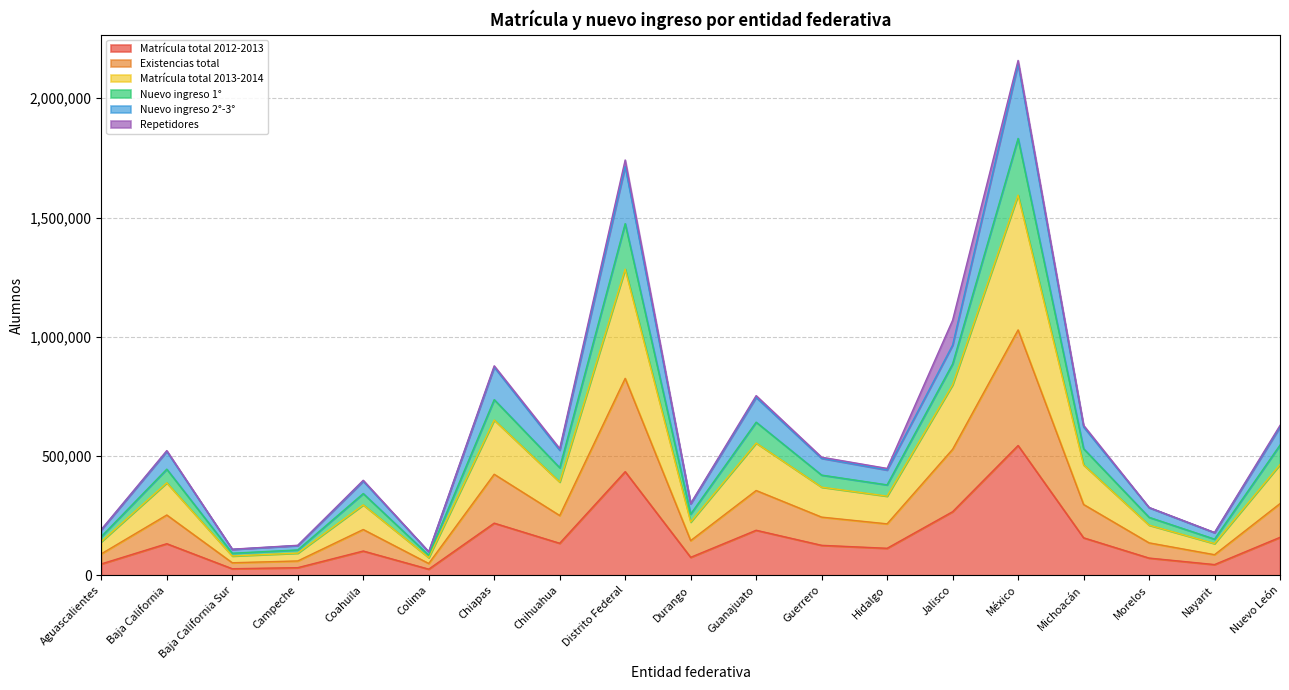

What is the difference between the maximum and minimum values in the Matrícula total 2012-2013 series?

518394